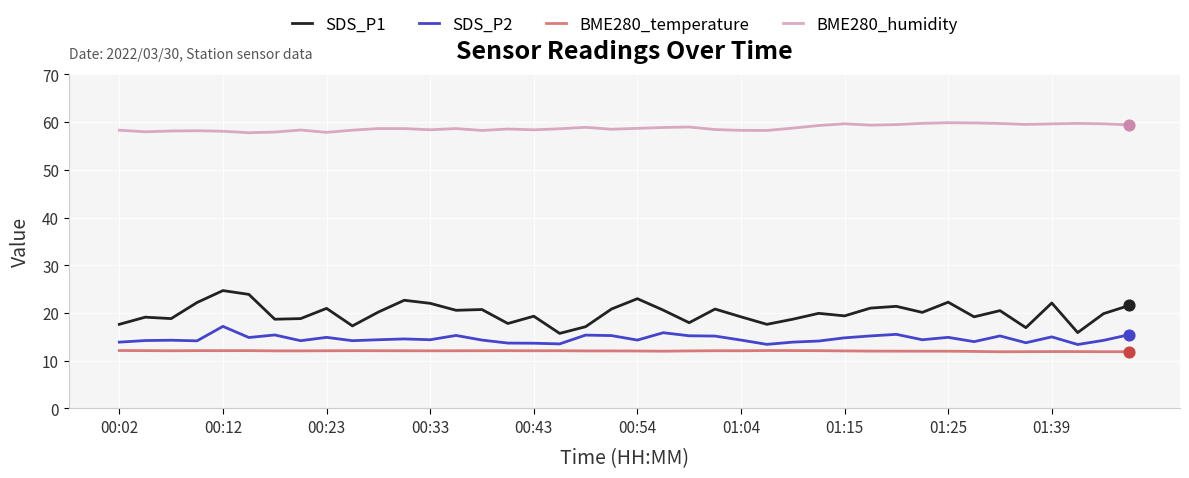

Which series has the largest total across all categories?

BME280_humidity